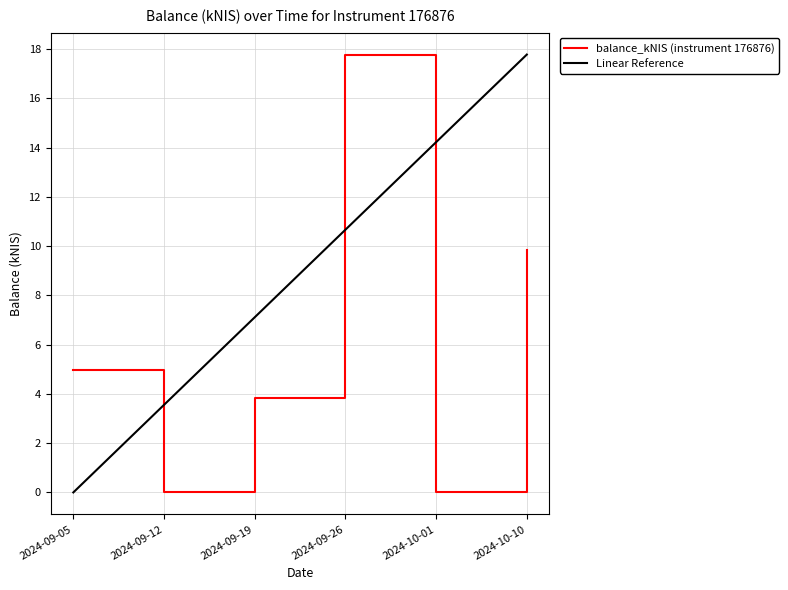

Which label corresponds to the smallest value in the chart?

2024-09-12